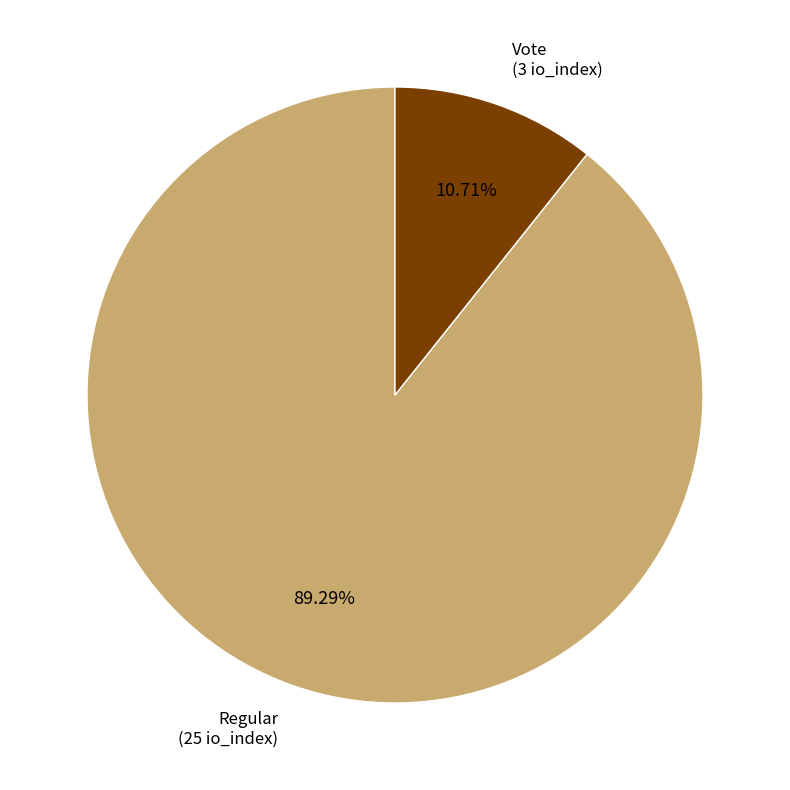

Does any single category account for the majority?

Yes